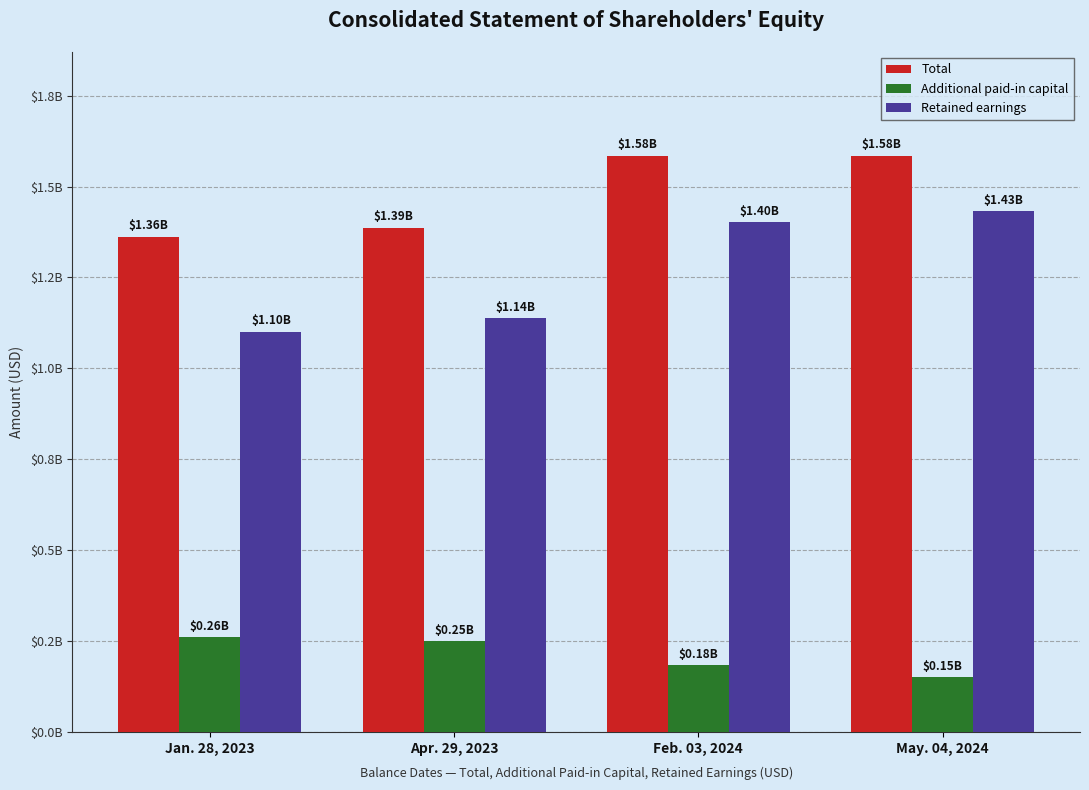

What is the difference between the maximum and minimum values in the Additional paid-in capital series?

109836000